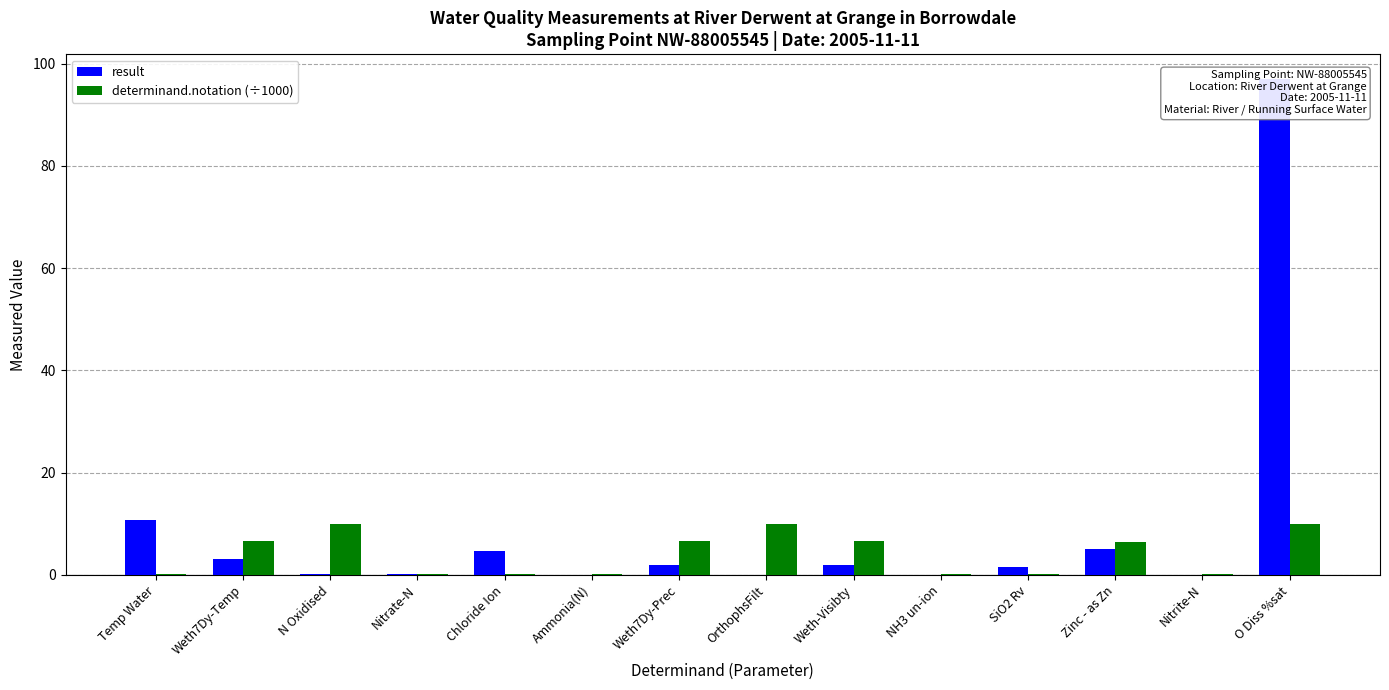

What is the maximum value for determinand.notation (÷1000)?

10.0